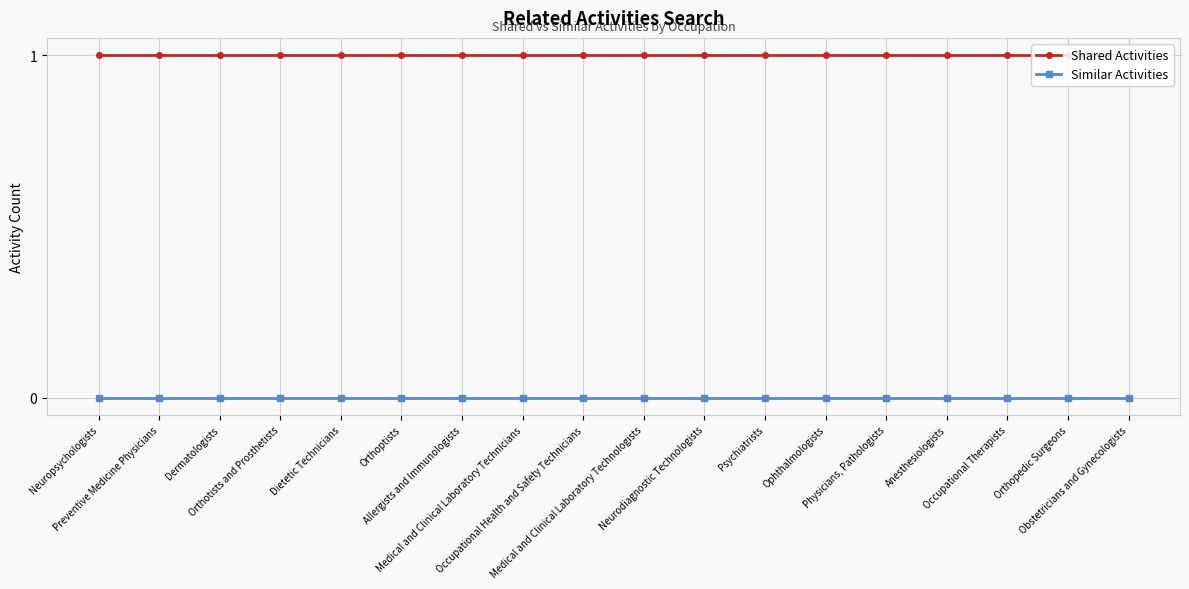

Which category has the highest value in the Similar Activities series?

Neuropsychologists